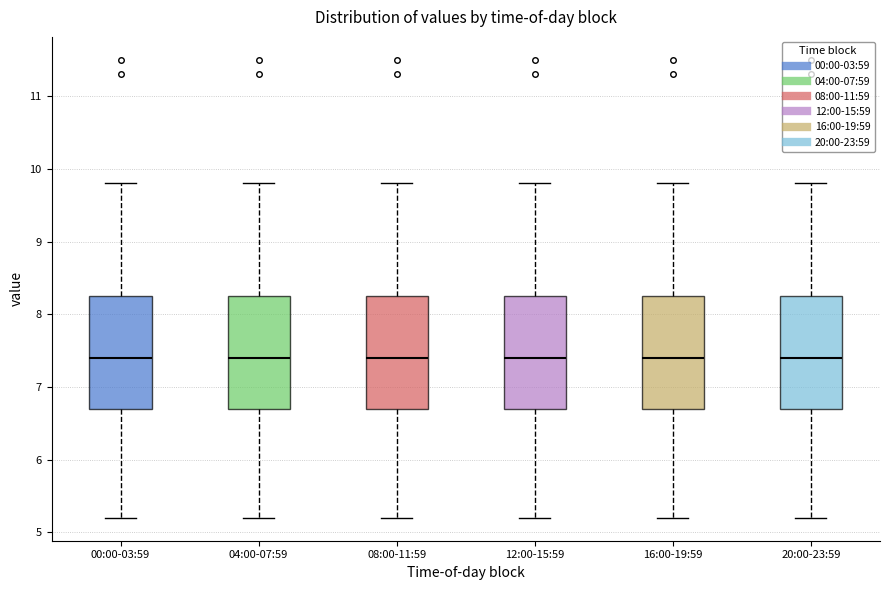

Reading left to right, transcribe this box plot: for each box, give where its median line is, the range the box spans, and where its two whiskers end, as read against the y-axis. The values are not printed on the chart, so give them approximately, as read against the axis.

00:00-03:59: median 7.4, box 6.7 to 8.3, whiskers 5.2 to 9.8
04:00-07:59: median 7.4, box 6.7 to 8.3, whiskers 5.2 to 9.8
08:00-11:59: median 7.4, box 6.7 to 8.3, whiskers 5.2 to 9.8
12:00-15:59: median 7.4, box 6.7 to 8.3, whiskers 5.2 to 9.8
16:00-19:59: median 7.4, box 6.7 to 8.3, whiskers 5.2 to 9.8
20:00-23:59: median 7.4, box 6.7 to 8.3, whiskers 5.2 to 9.8